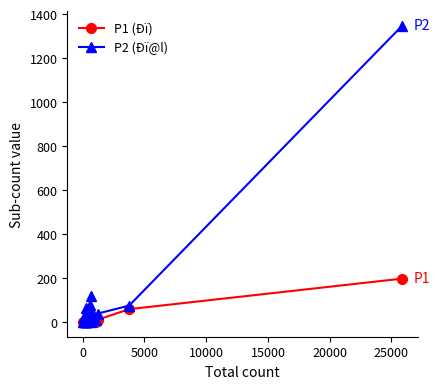

Rank the series by their maximum value, from highest to lowest.

P2 (Ðï@l), P1 (Ðï)